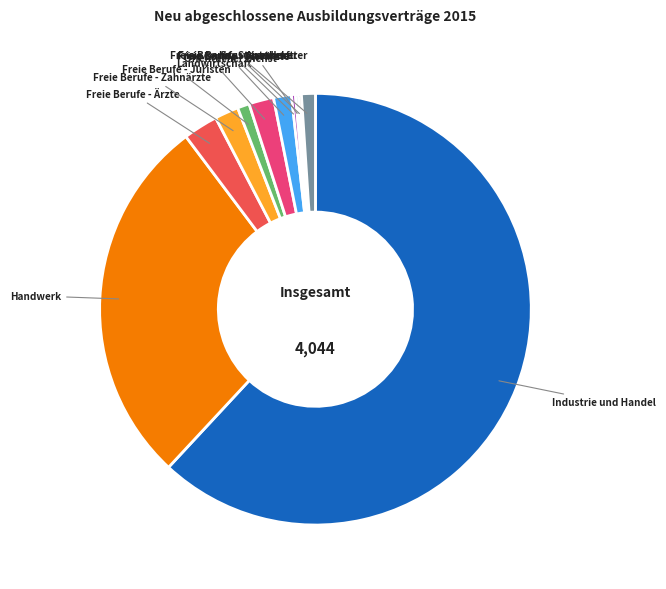

Is there any slice that represents more than half of the pie?

Yes